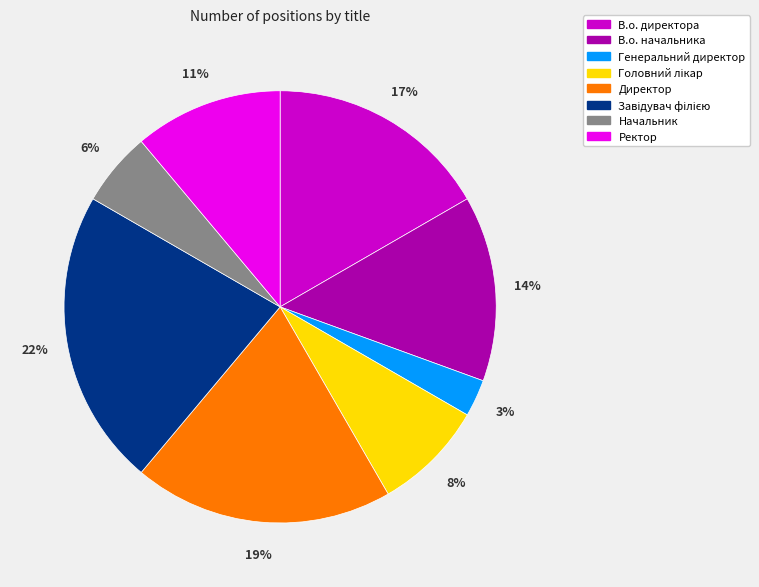

To the nearest percent, what percentage of the pie is В.о. директора?

17%